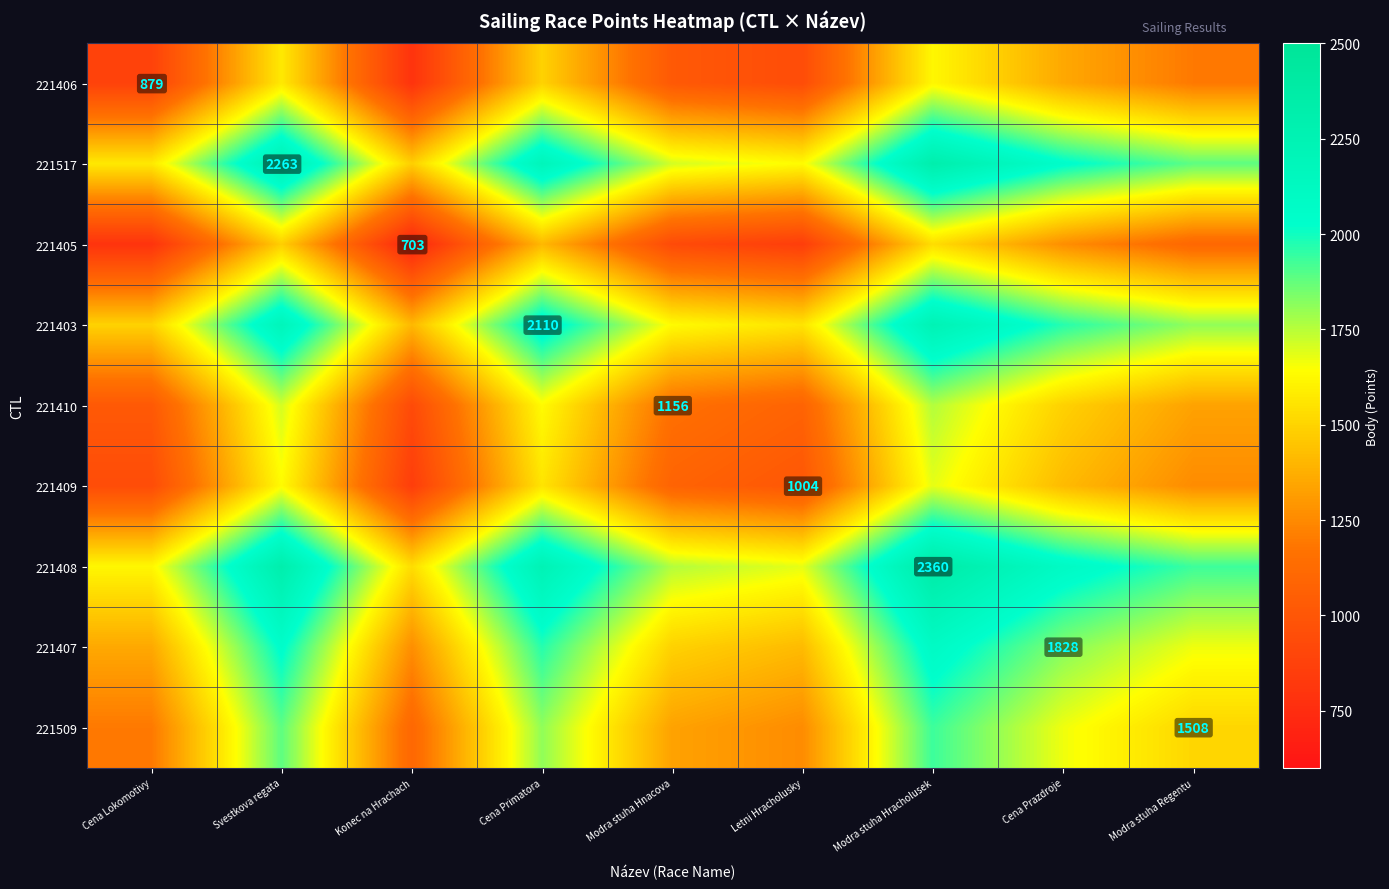

Which has a higher value, Modra stuha Hnacova or Letni Hracholusky?

Modra stuha Hnacova